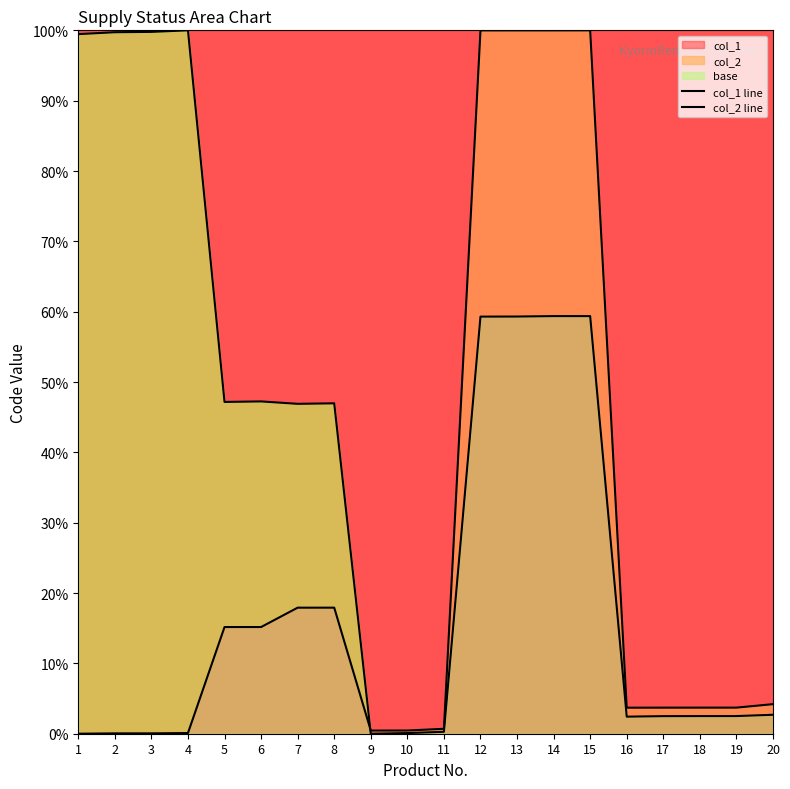

True or false: col_1 line has a value of 0.2 at 11.

False